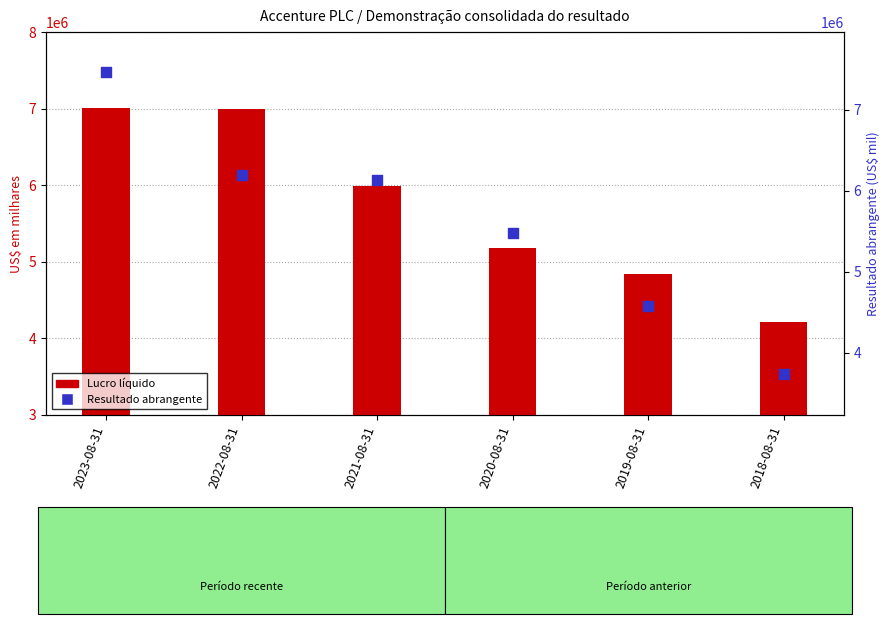

What is the total value across all series at 2018-08-31?

7945568